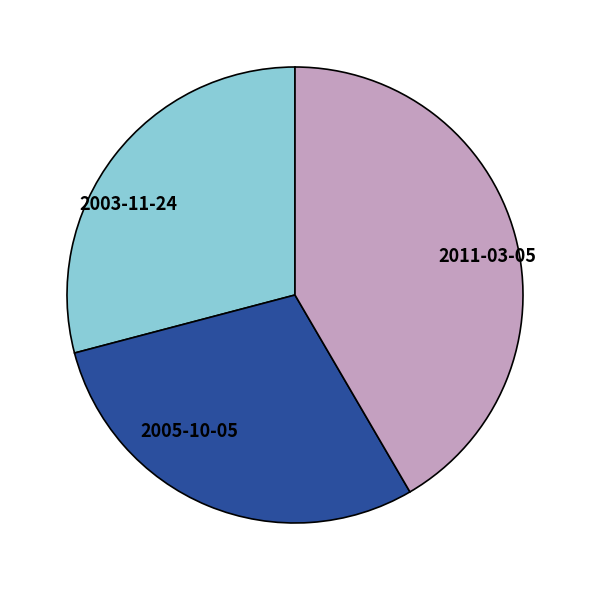

What is the ratio of the value at 2003-11-24 to the value at 2005-10-05?

1.0